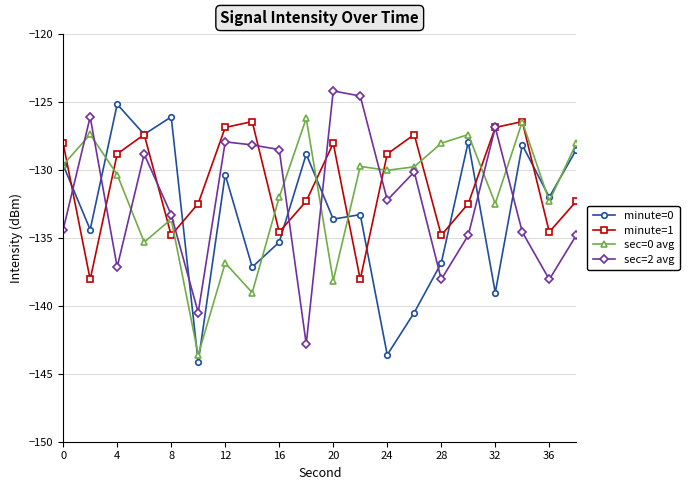

In minute=1, how many points are higher than both neighbors (excluding endpoints)?

5